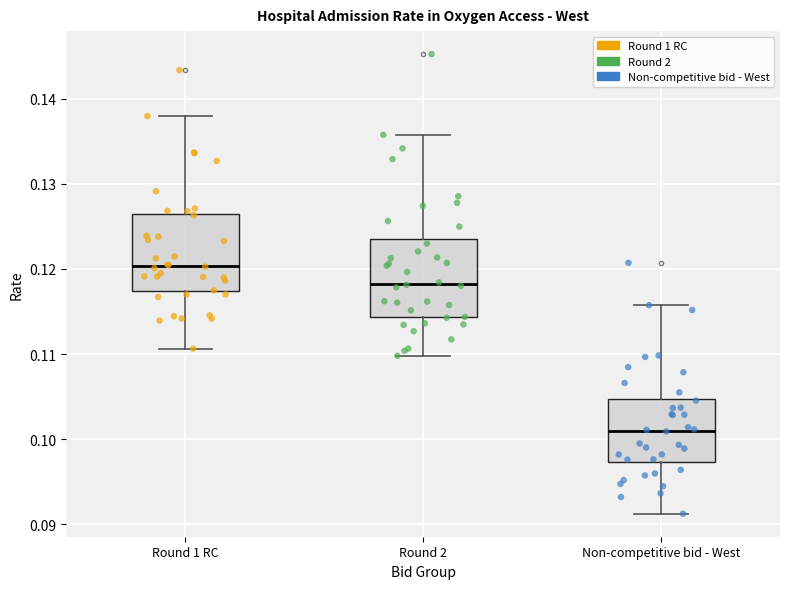

Which box's median line is the highest?

Round 1 RC